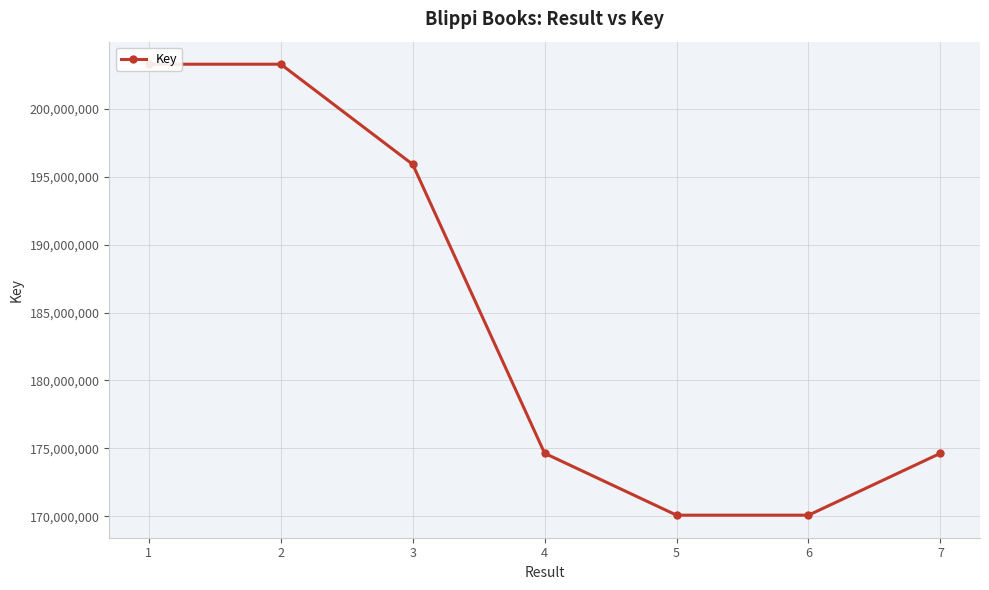

What is the minimum value shown in the chart?

170076950